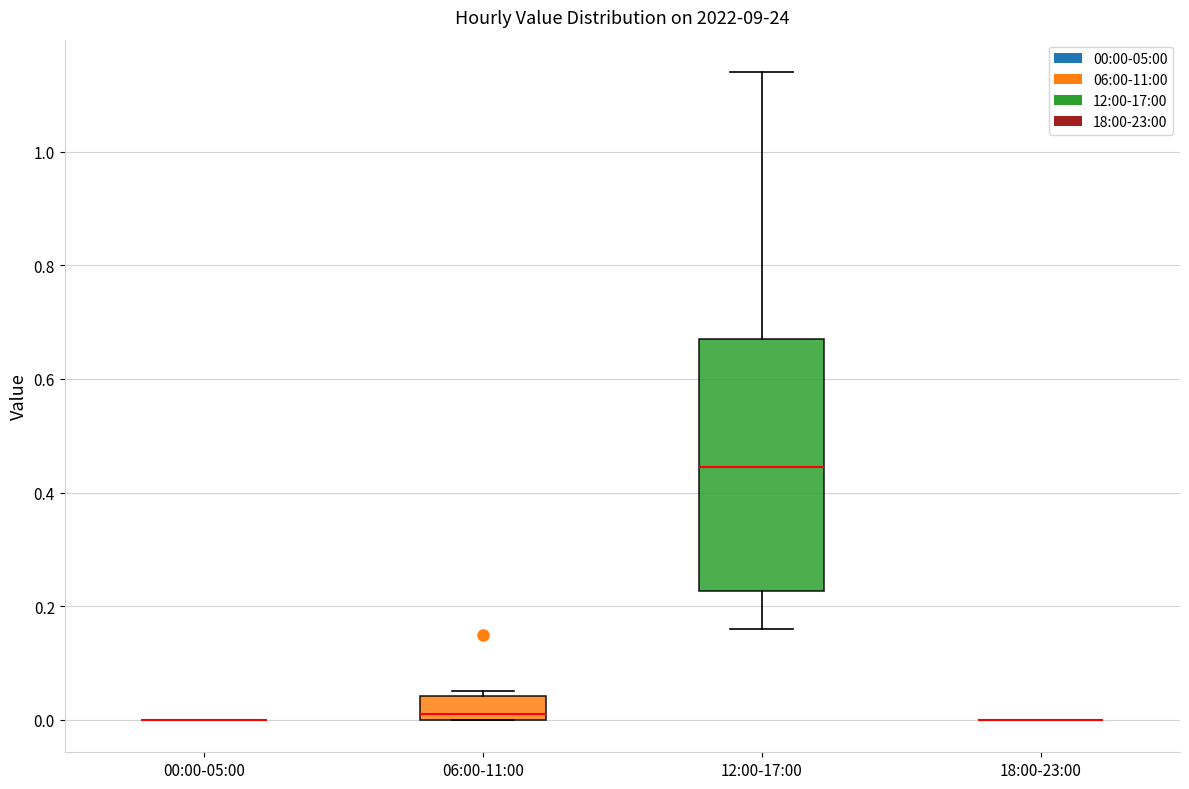

Reading left to right, read every box against the y-axis: the position of its median line, the range the box covers, and the ends of its whiskers. The values are not printed on the chart, so give them approximately, as read against the axis.

00:00-05:00: box collapsed to a line at 0.00, whiskers 0.00 to 0.00
06:00-11:00: median 0.02, box 0.00 to 0.04, whiskers 0.00 to 0.06
12:00-17:00: median 0.44, box 0.22 to 0.68, whiskers 0.16 to 1.14
18:00-23:00: box collapsed to a line at 0.00, whiskers 0.00 to 0.00